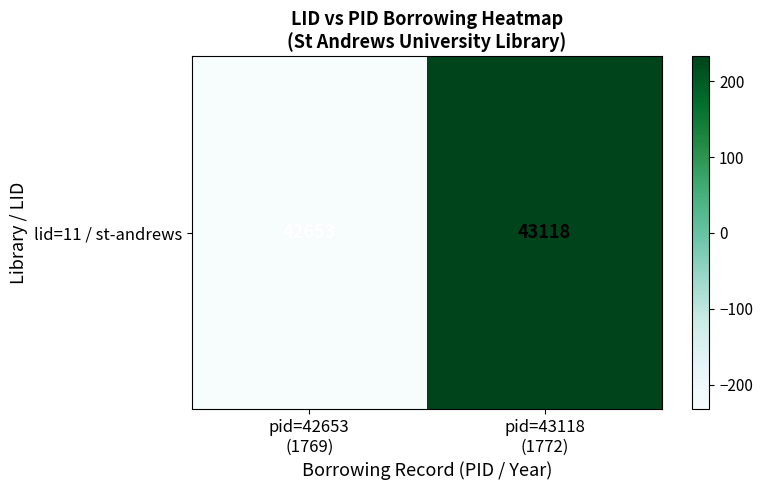

Reading left to right, what are all the values shown in this chart?

-232.5	232.5